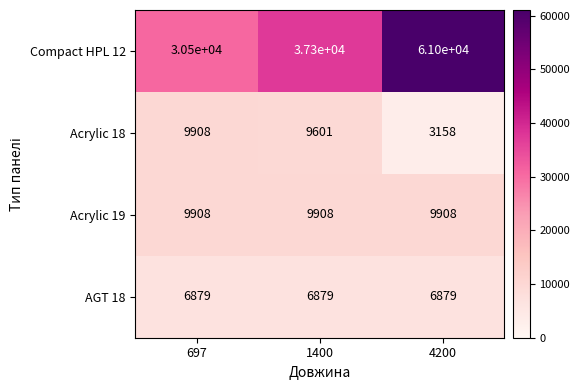

Reading left to right, what are all the values shown in this chart?

Compact HPL 12: 30500	37300	61000
Acrylic 18: 9908	9601	3158
Acrylic 19: 9908	9908	9908
AGT 18: 6879	6879	6879